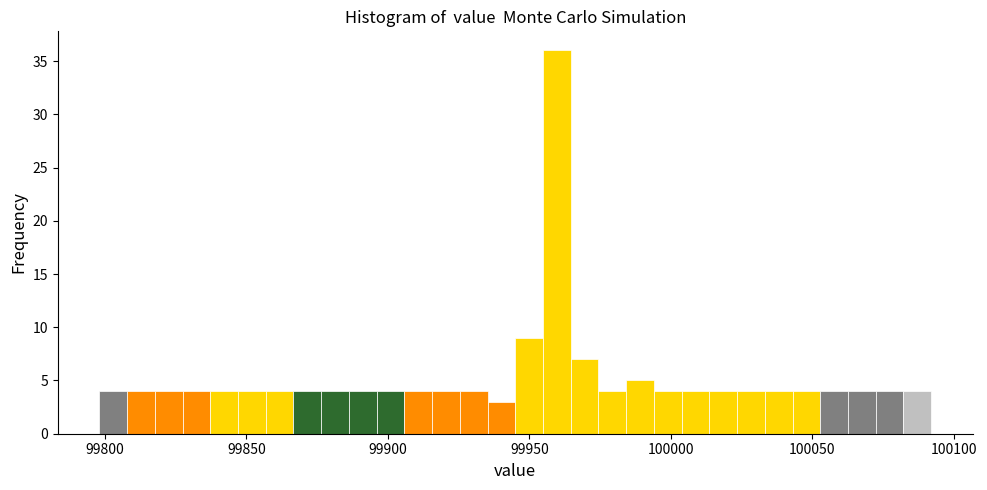

Read against the x-axis, roughly where is the centre of the tallest bar?

99960